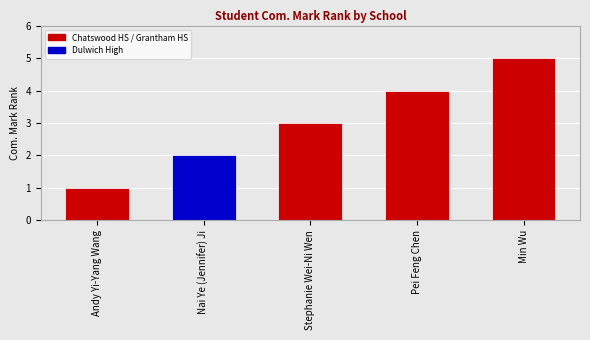

Where does the data first go above 3?

Pei Feng Chen